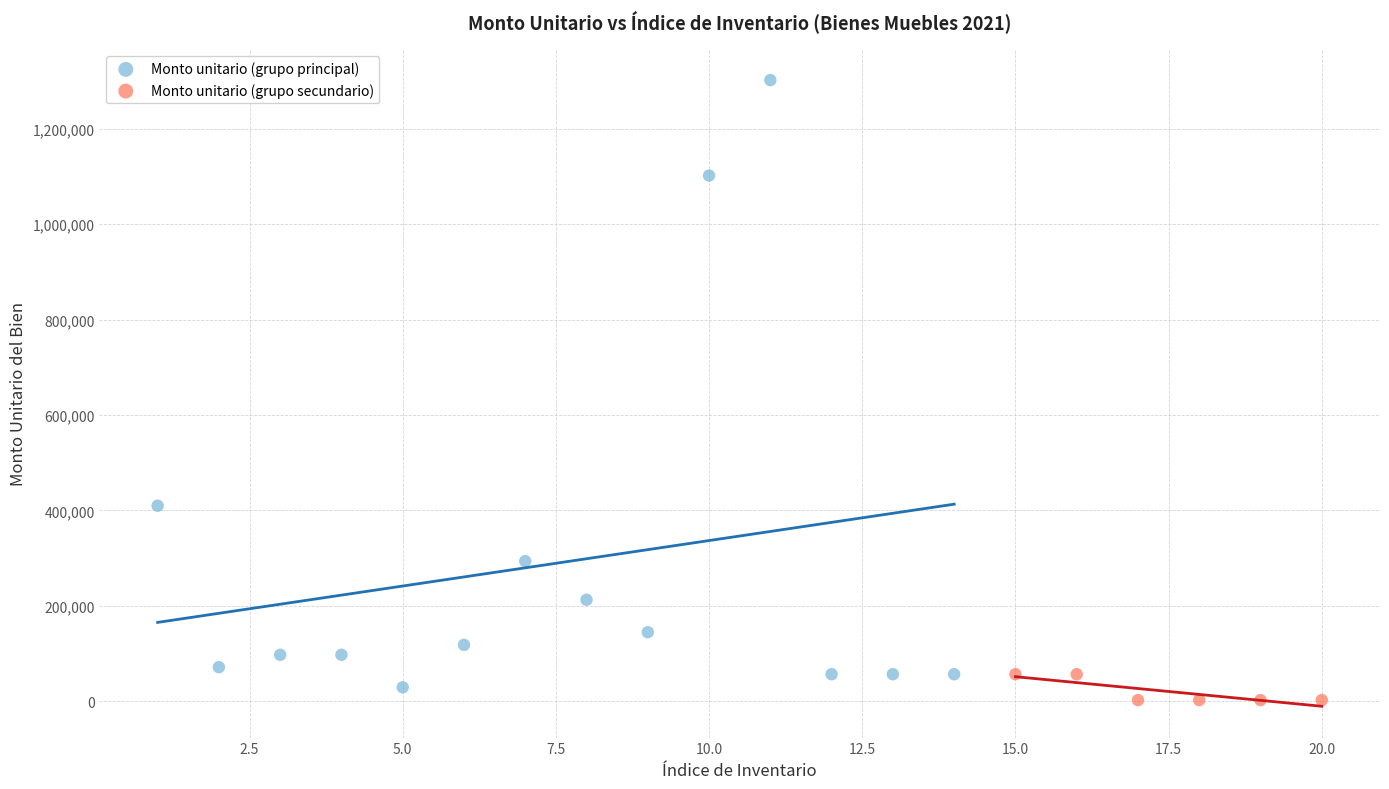

Which series has the largest Y range (max minus min)?

Monto unitario (grupo principal)